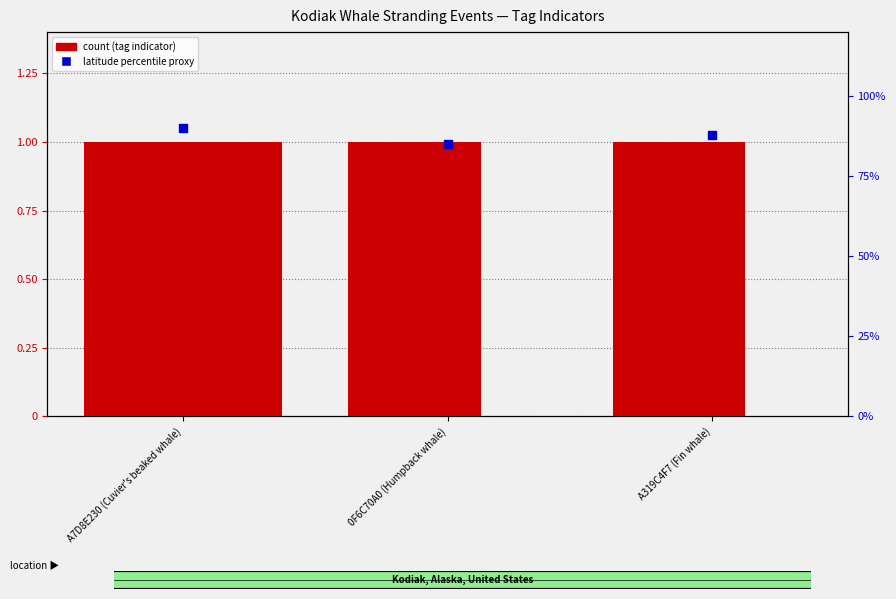

Is the value of SEA_ANIMALS at A319C4F7 (Fin whale) greater than the value of BIRD at A7D8E230 (Cuvier's beaked whale)?

No